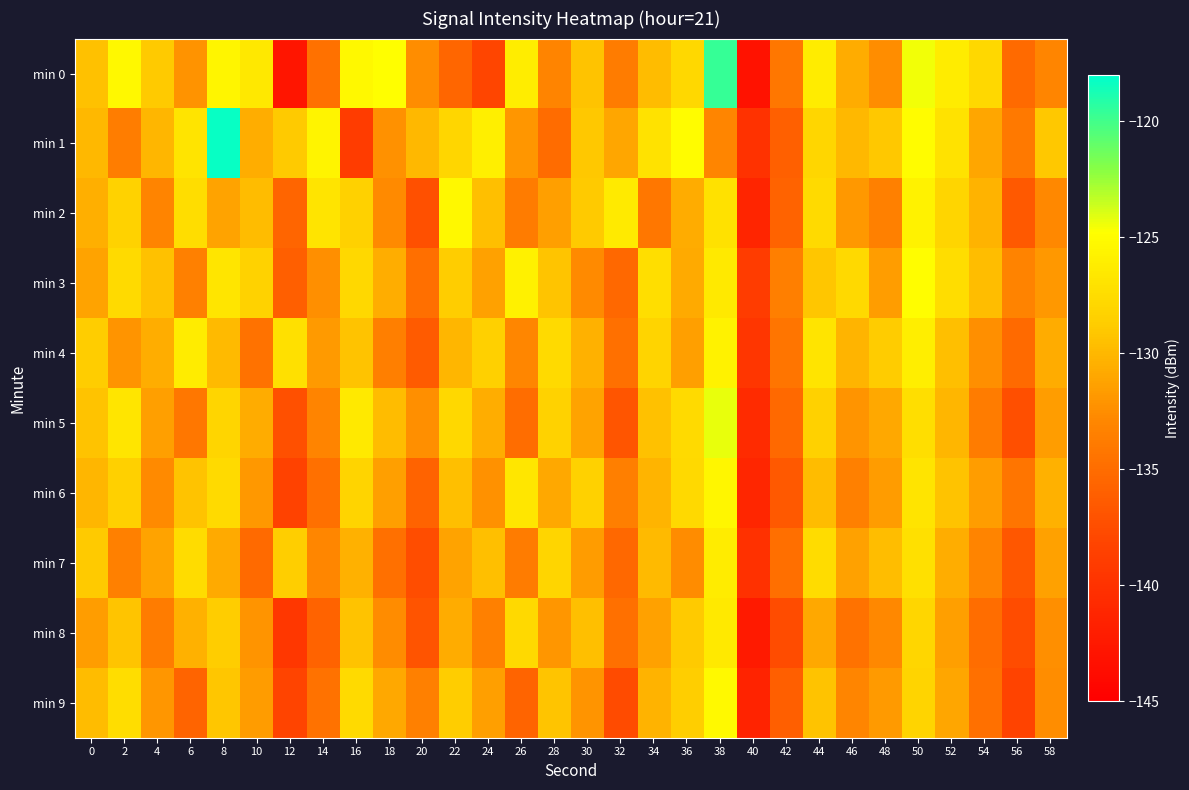

What is the difference between the highest and lowest values at 50?

3.8